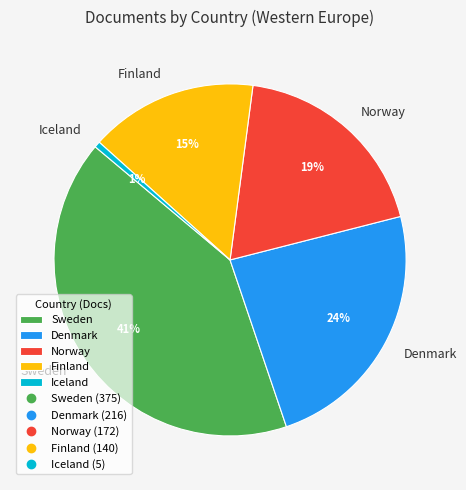

Rank the categories by value from highest to lowest.

Sweden, Denmark, Norway, Finland, Iceland